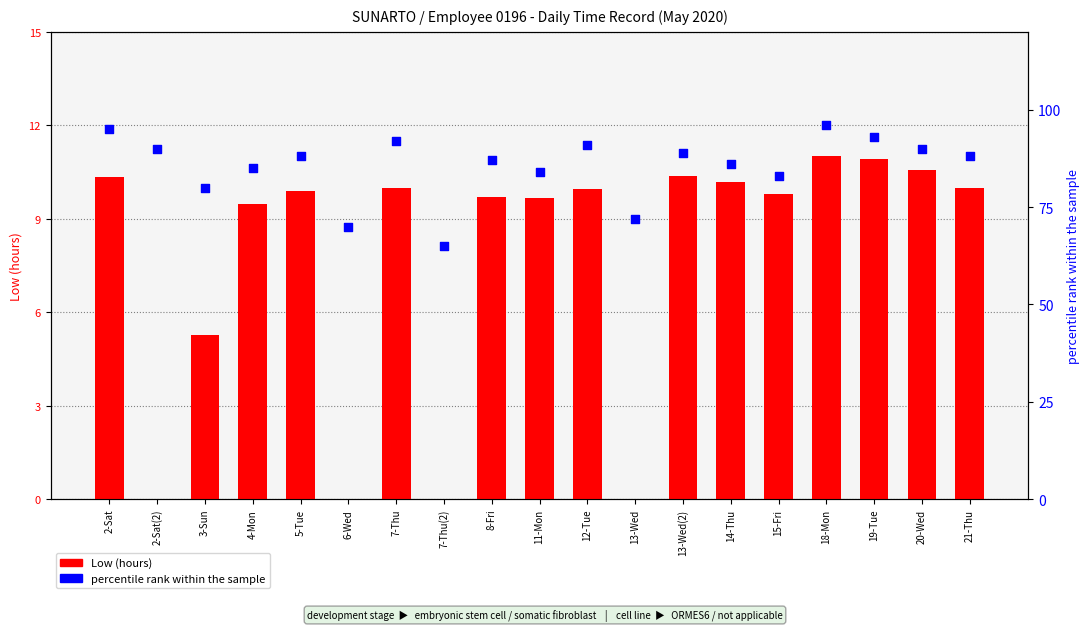

Which series has the largest total across all categories?

percentile rank within the sample